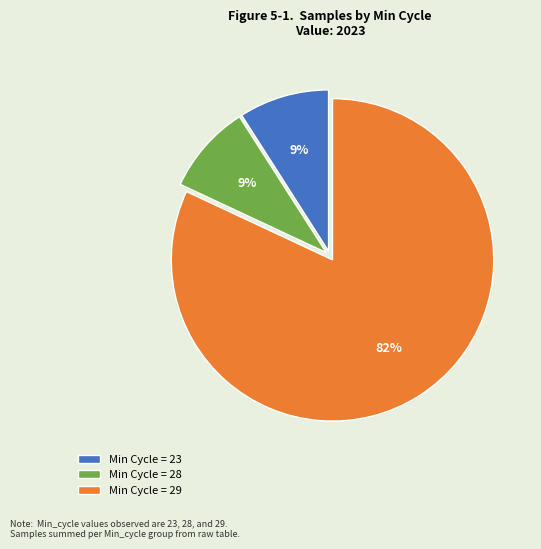

Which category has the biggest portion of the pie?

Min Cycle = 29